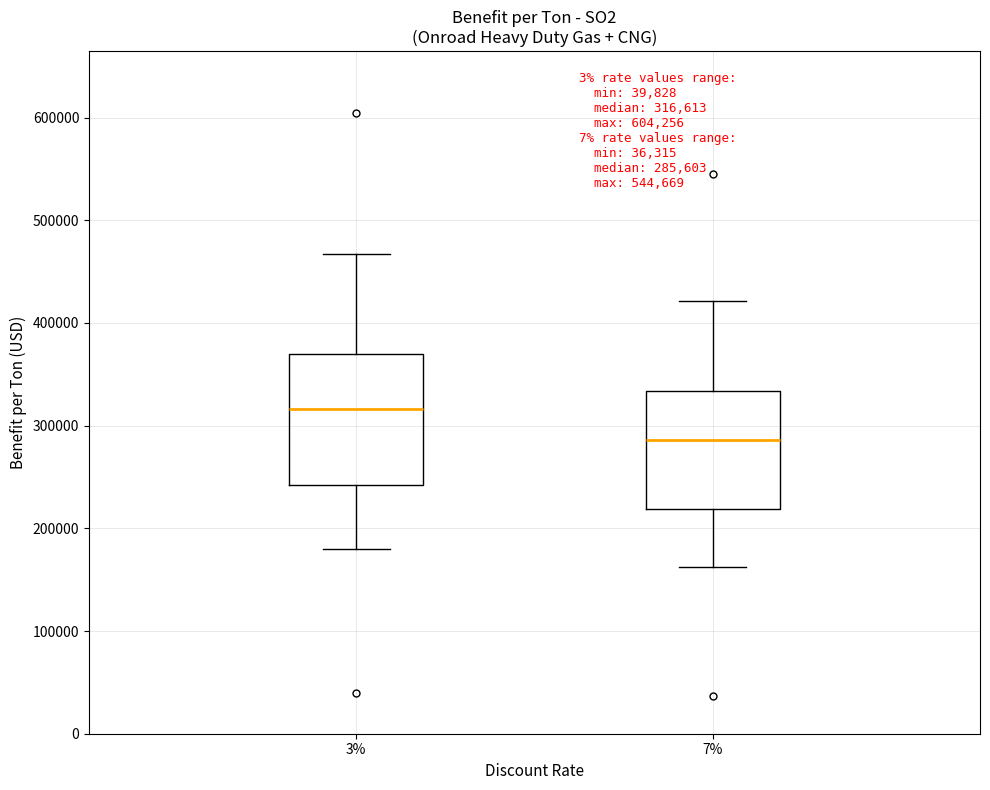

Comparing the boxes themselves (not the whiskers), which one is the tallest?

3%